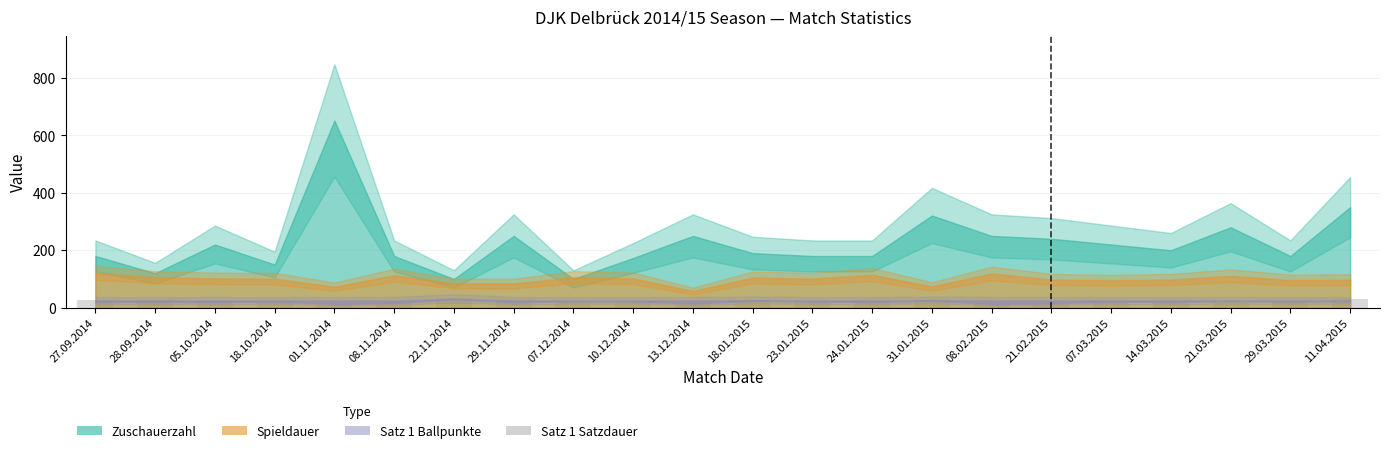

What is the change in value from 29.11.2014 to 21.03.2015?

-2